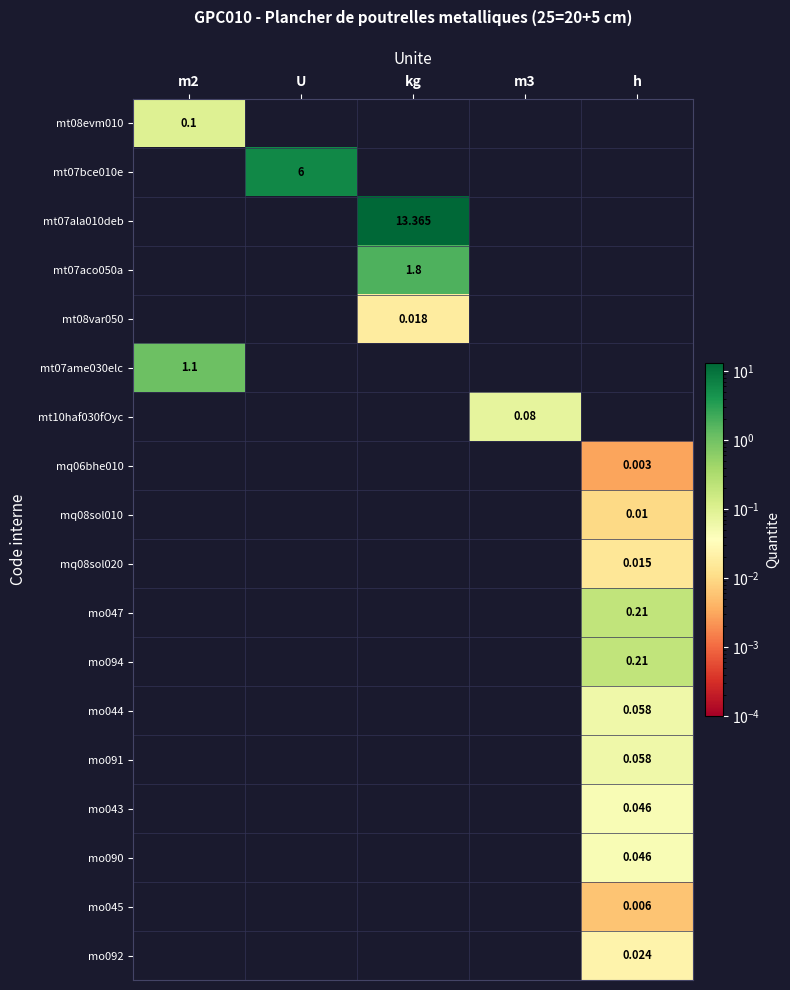

Rank the categories by mt08evm010 value from highest to lowest.

m2, U, kg, m3, h